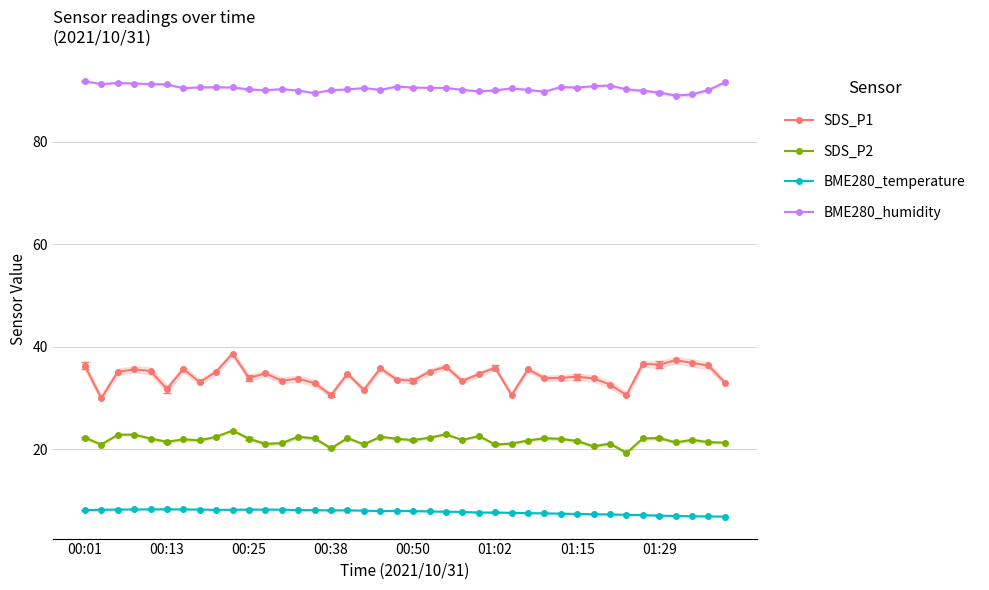

Reading right to left, list all the values displayed in this chart.

SDS_P1: 33.0	36.3	36.8	37.4	36.5	36.7	30.6	32.6	33.8	34.1	33.9	33.9	35.6	30.6	35.9	34.6	33.3	36.1	35.1	33.4	33.6	35.8	31.6	34.7	30.6	32.9	33.8	33.4	34.8	33.9	38.7	35.1	33.0	35.6	31.7	35.2	35.6	35.1	29.9	36.2
SDS_P2: 21.2	21.4	21.8	21.3	22.1	22.1	19.2	21.1	20.5	21.6	22.0	22.1	21.7	21.1	20.9	22.6	21.8	22.9	22.2	21.7	22.0	22.4	20.9	22.1	20.1	22.1	22.4	21.2	21.0	22.0	23.6	22.4	21.7	21.9	21.4	22.1	22.8	22.8	20.9	22.2
BME280_temperature: 6.8	6.8	6.9	6.9	7.0	7.1	7.2	7.2	7.3	7.3	7.4	7.4	7.5	7.5	7.6	7.6	7.7	7.8	7.8	7.9	7.9	7.9	8.0	8.0	8.0	8.1	8.1	8.2	8.2	8.2	8.1	8.1	8.2	8.2	8.2	8.2	8.2	8.2	8.1	8.1
BME280_humidity: 91.7	90.2	89.3	89.1	89.7	90.0	90.3	91.0	90.9	90.6	90.7	89.8	90.2	90.5	90.1	89.9	90.2	90.5	90.6	90.6	90.8	90.2	90.5	90.3	90.1	89.5	90.0	90.3	90.1	90.3	90.7	90.7	90.7	90.5	91.2	91.3	91.4	91.5	91.3	91.8